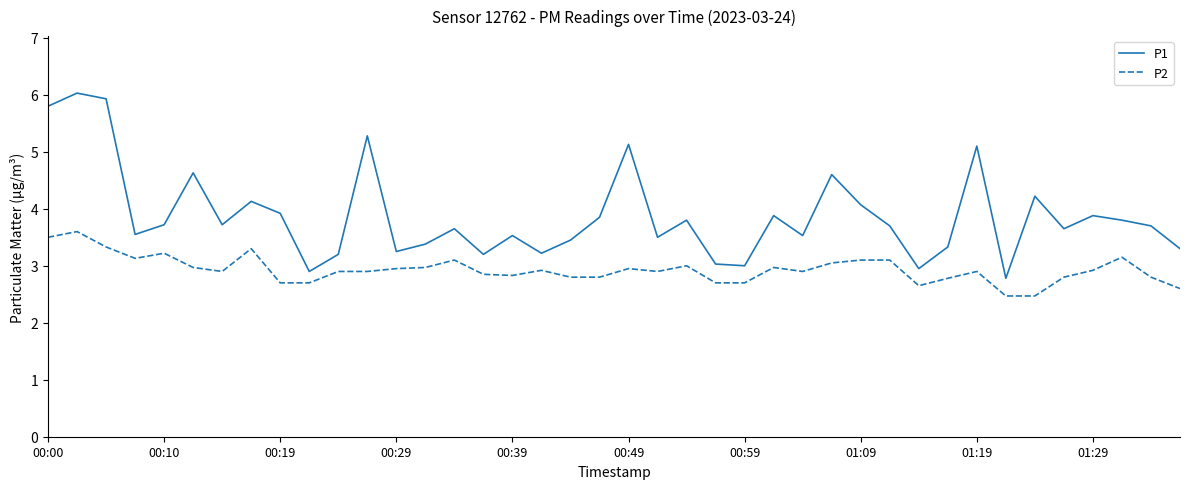

Which series has the widest spread of values?

P1